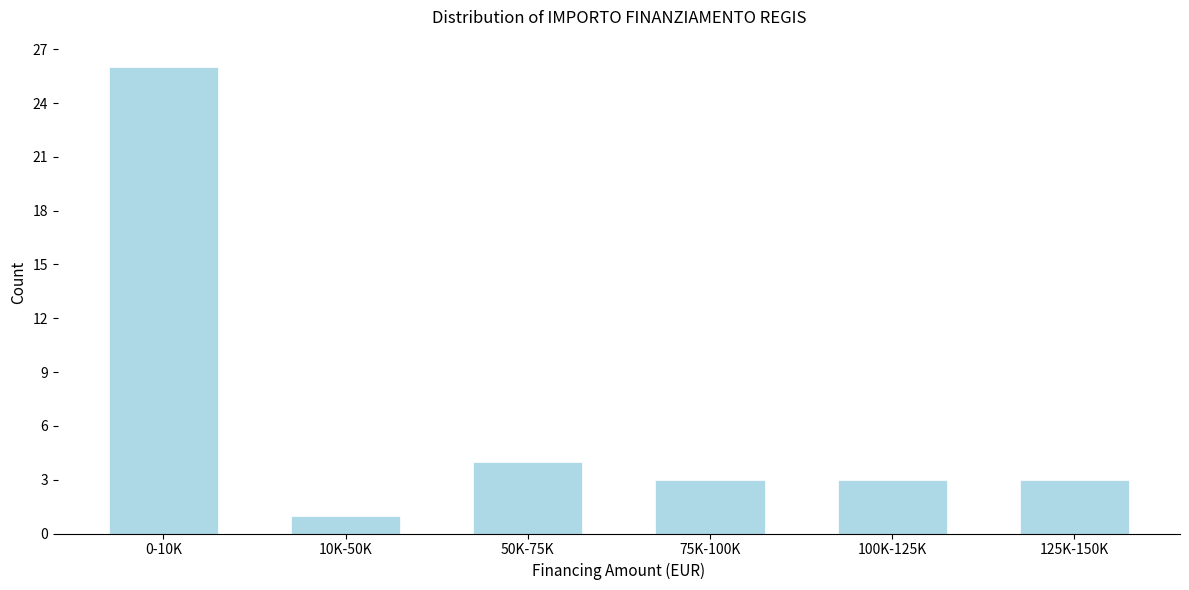

Reading left to right, transcribe all the data shown in this chart.

26	1	4	3	3	3